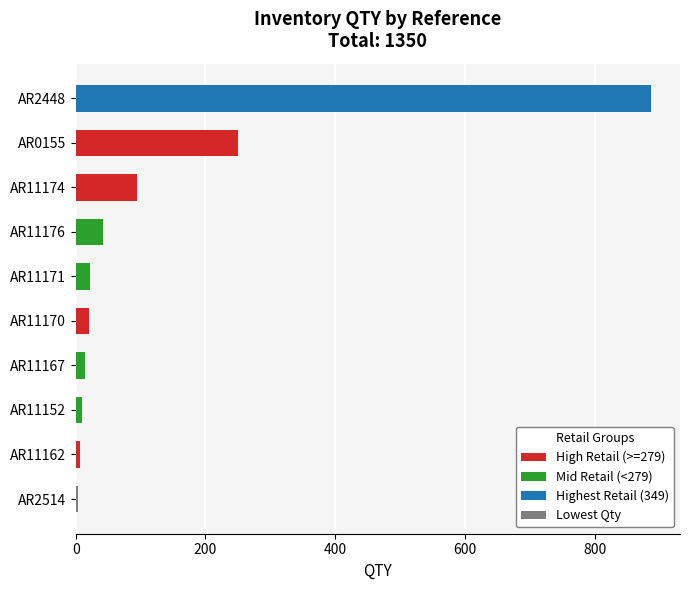

What is the difference between the maximum and minimum values?

884